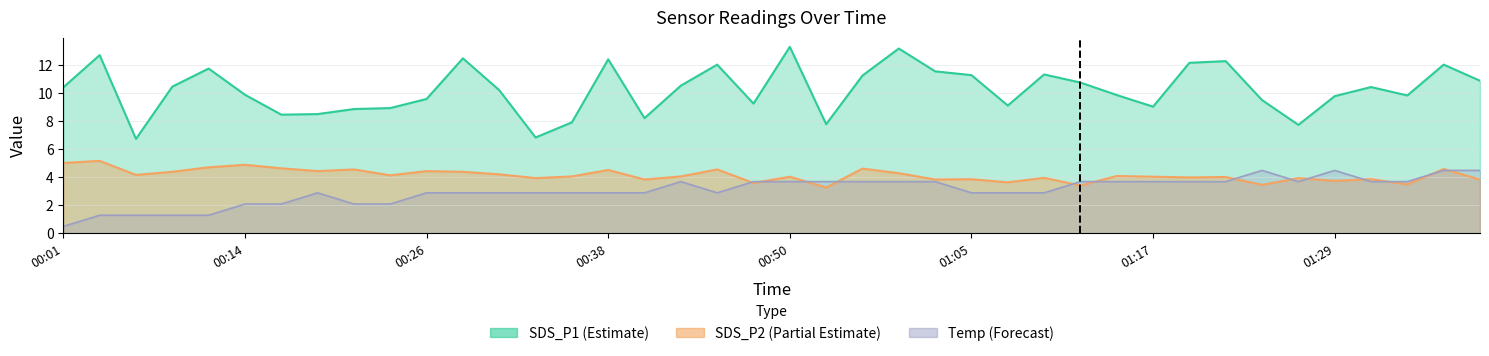

How many interior local peaks does the SDS_P2 series have?

15